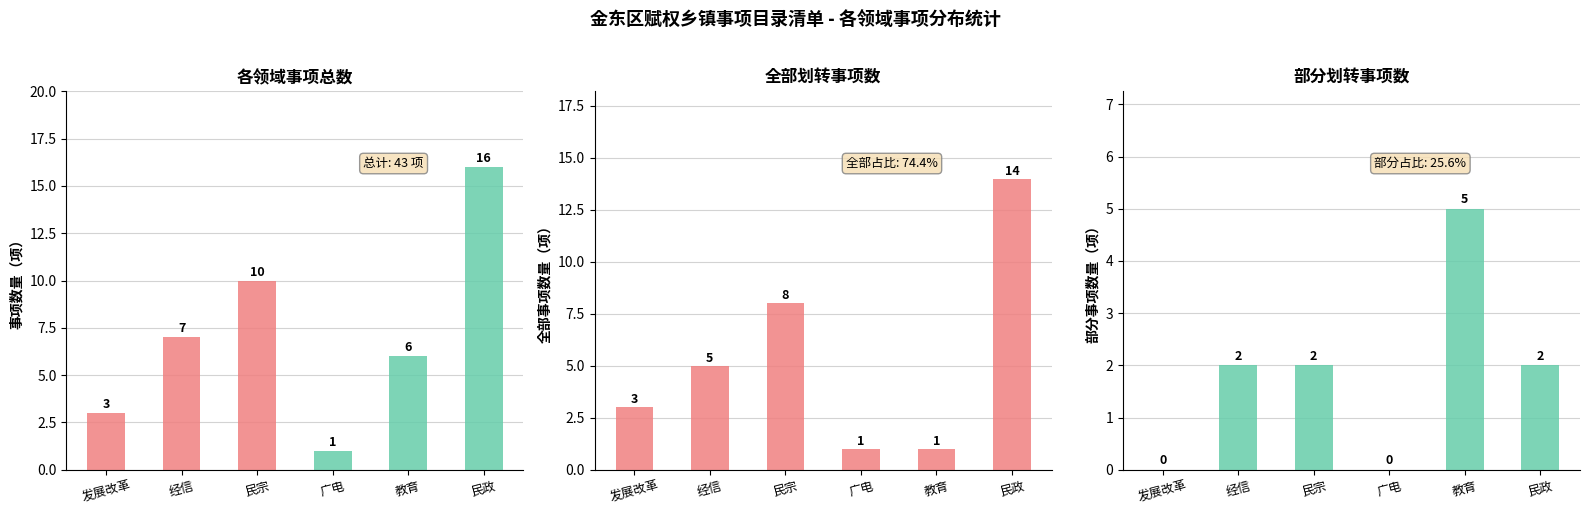

What is the change in value from 2 to 4?

-4